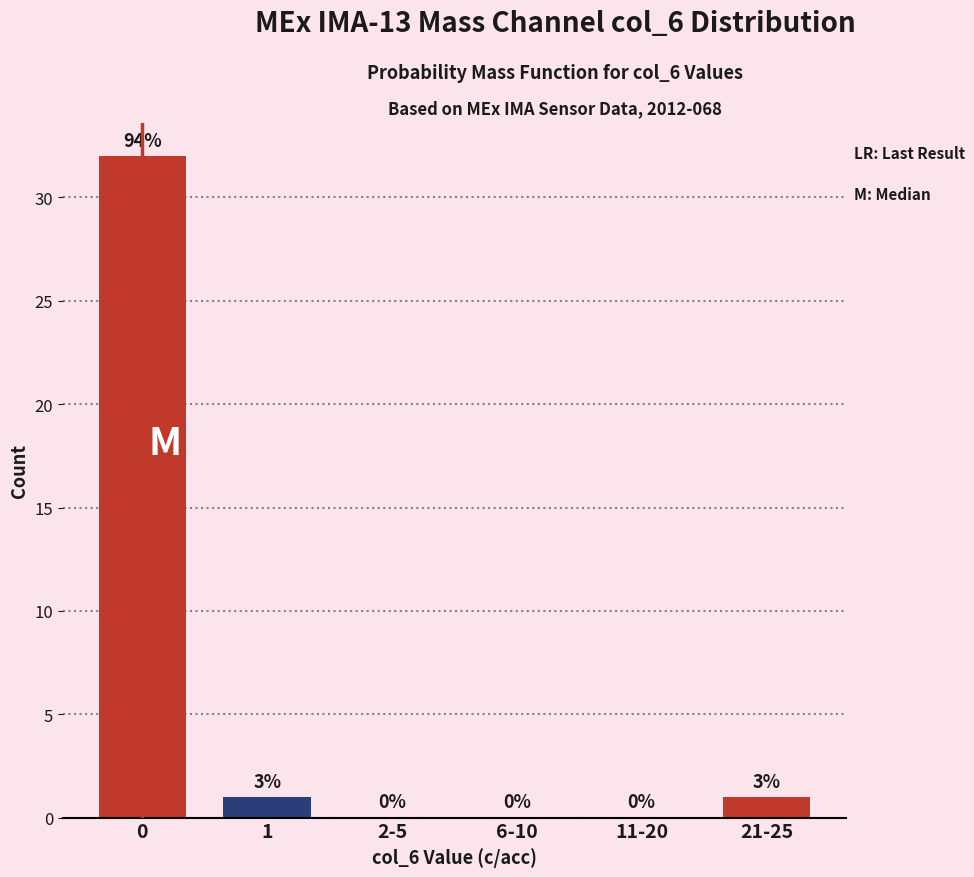

Reading left to right, what are all the values shown in this chart?

0=32	1=1	2-5=0	6-10=0	11-20=0	21-25=1